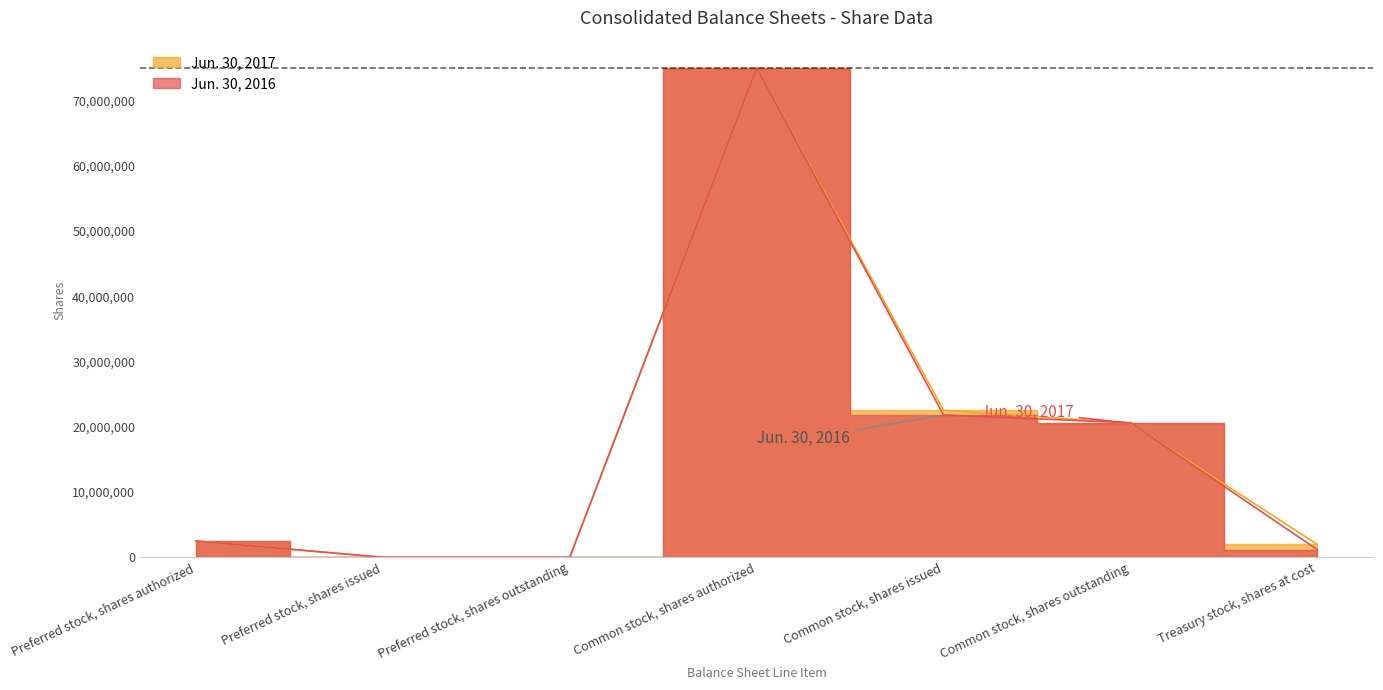

What is the sum of all Jun. 30, 2017 values?

122585088